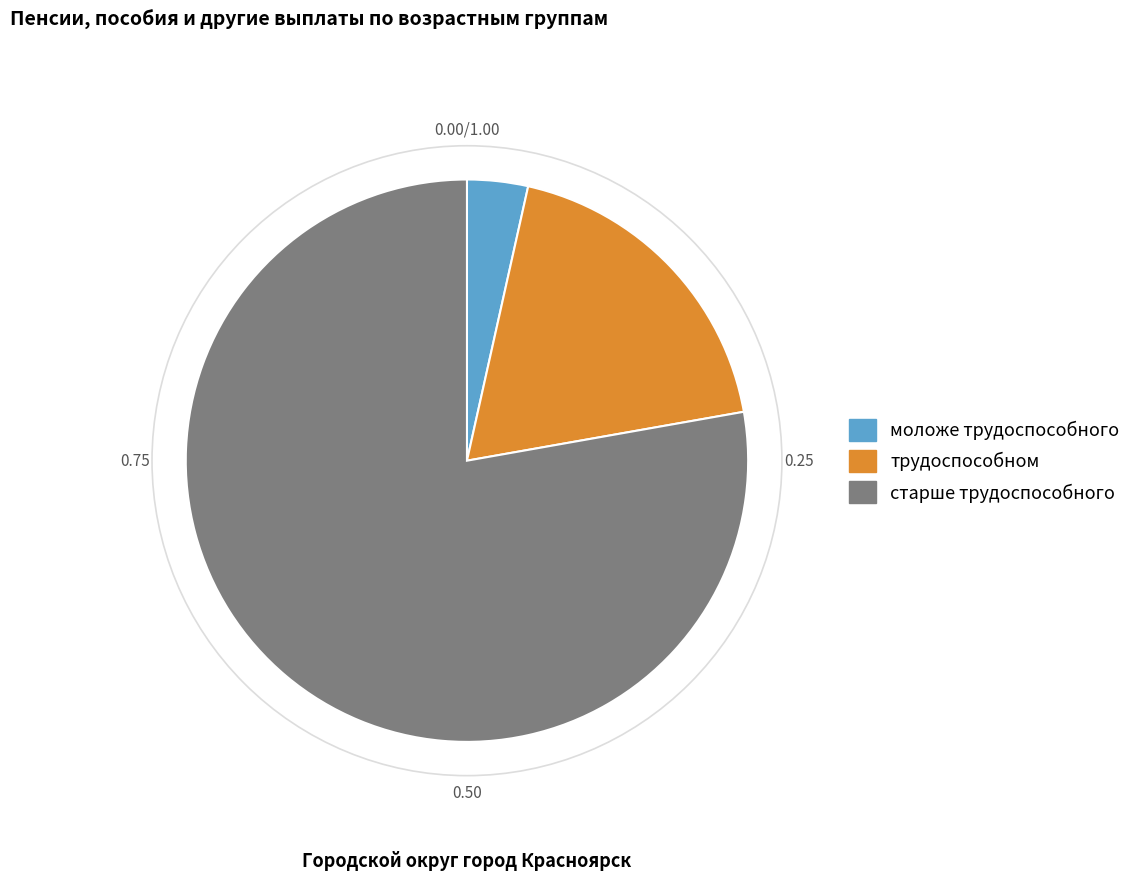

Between трудоспособном and старше трудоспособного, which is larger?

старше трудоспособного